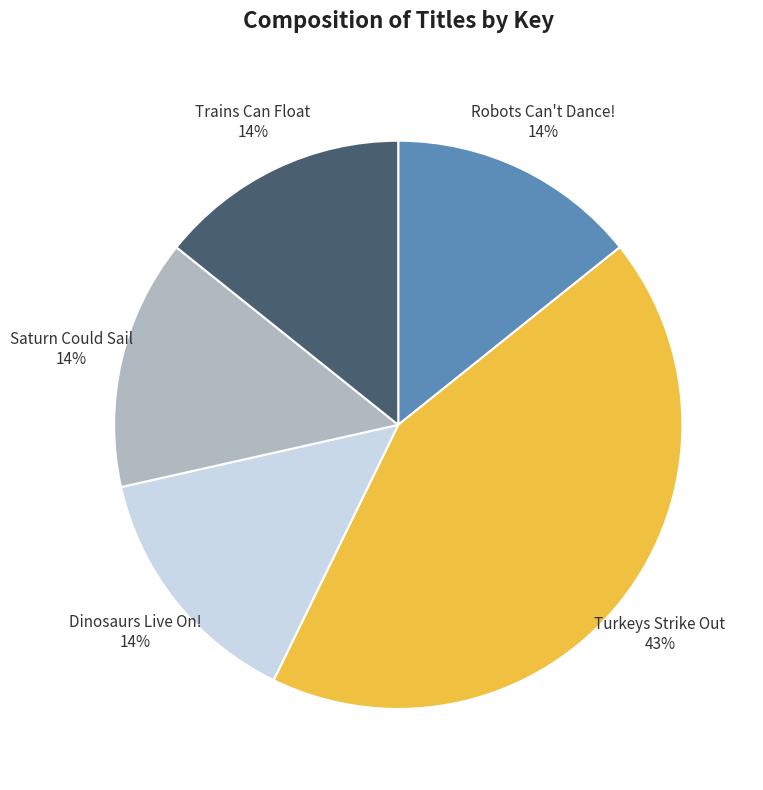

What is the largest slice in the pie chart?

Turkeys Strike Out